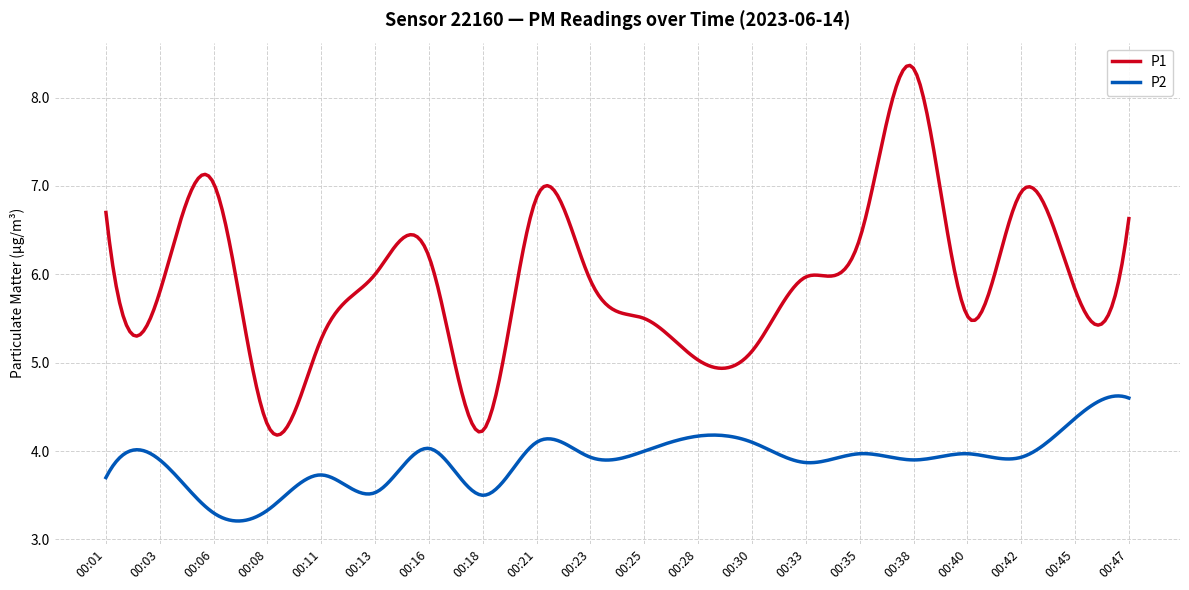

Which series has the largest range (max minus min)?

P1